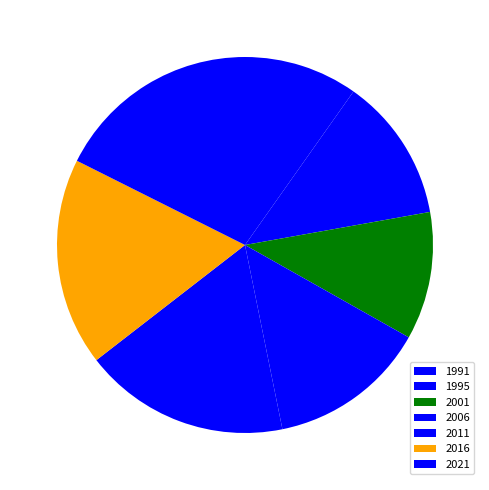

To the nearest percent, what percentage of the pie is 2006?

14%